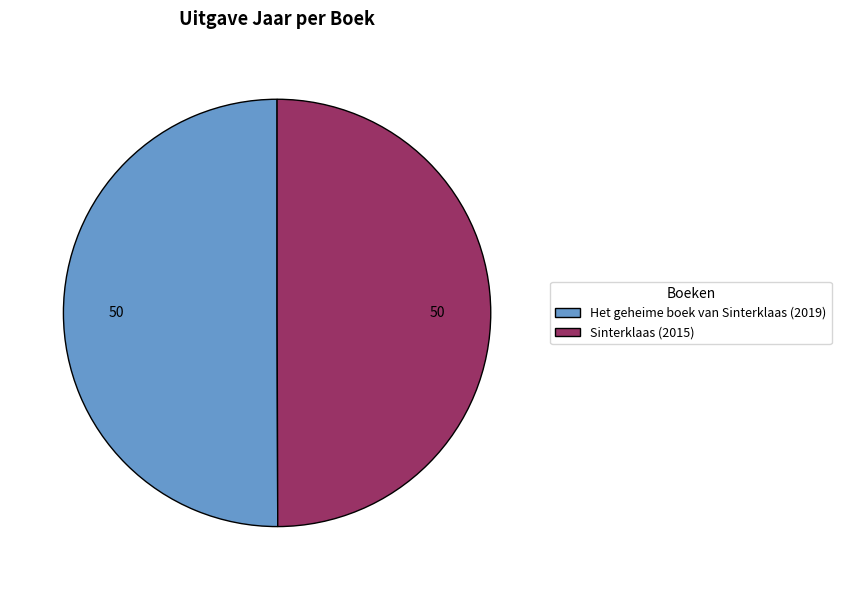

Do Sinterklaas (2015) and Het geheime boek van Sinterklaas (2019) together represent more than half of the pie?

Yes